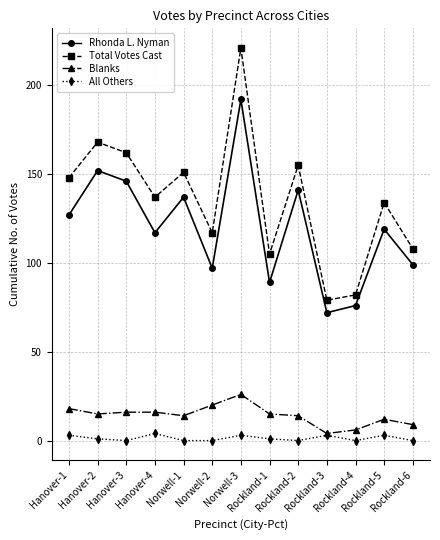

Which series has the largest range (max minus min)?

Total Votes Cast